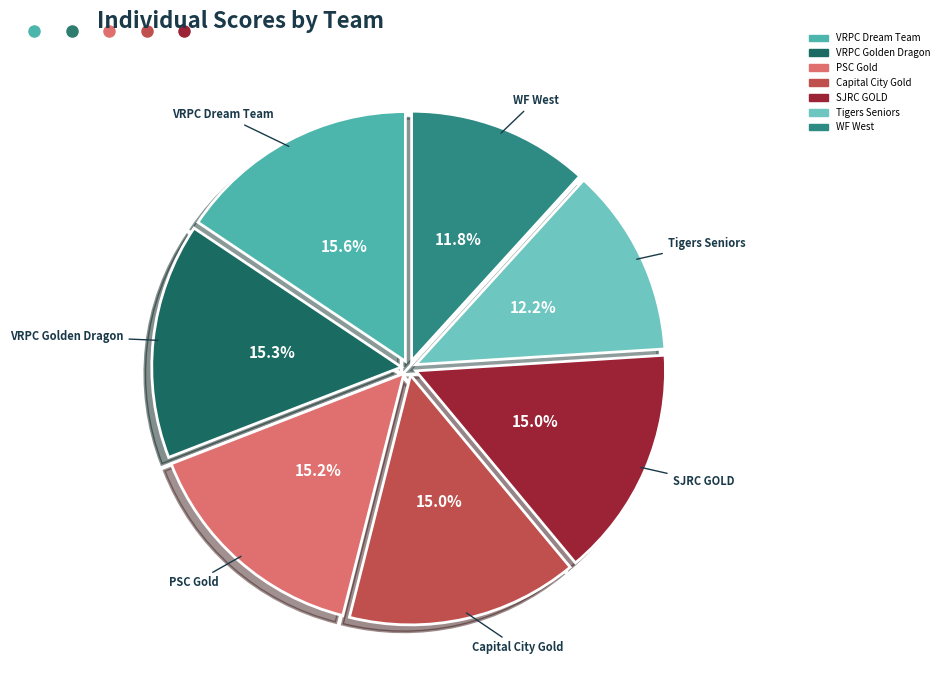

True or false: Capital City Gold accounts for 15% of the total.

True